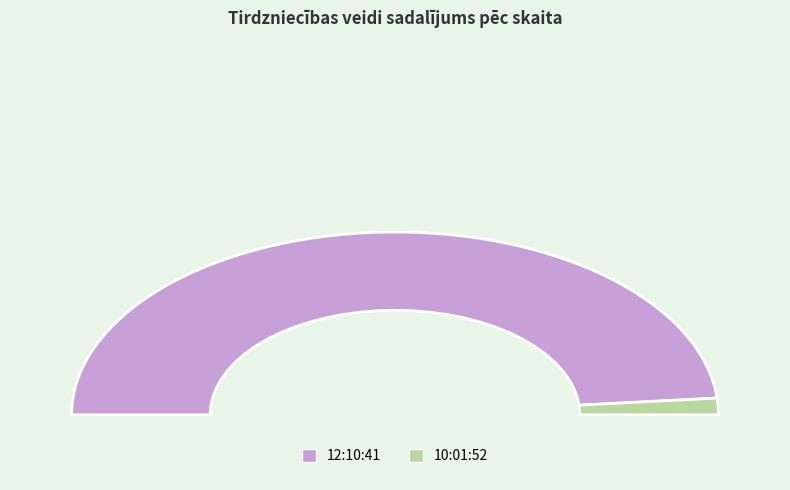

Does 10:01:52 account for over 50% of the chart?

No